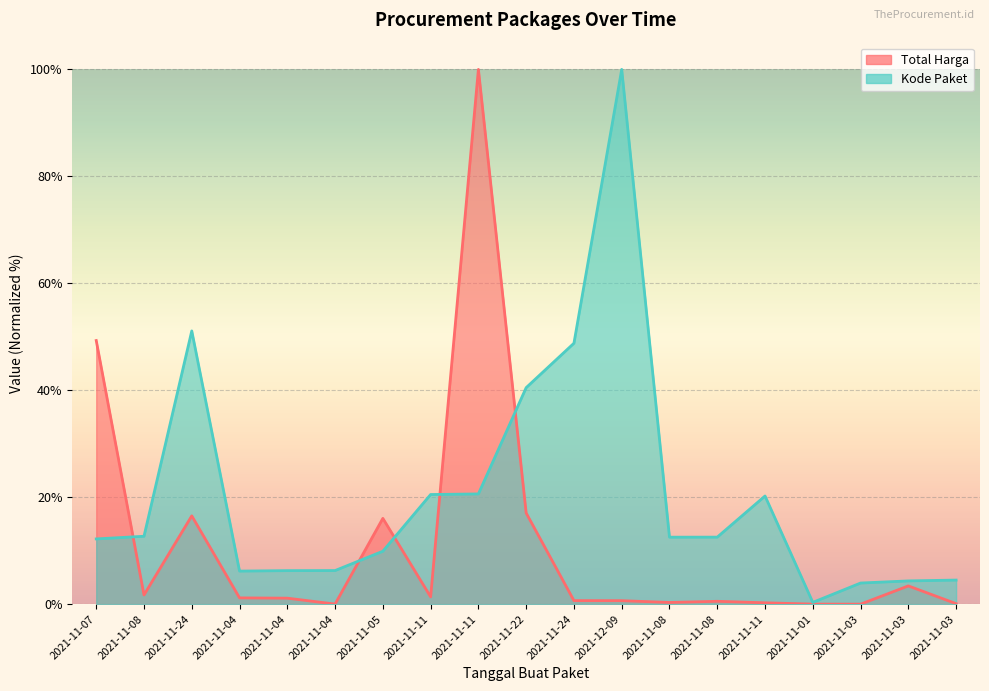

Which series has the largest total across all categories?

Kode Paket